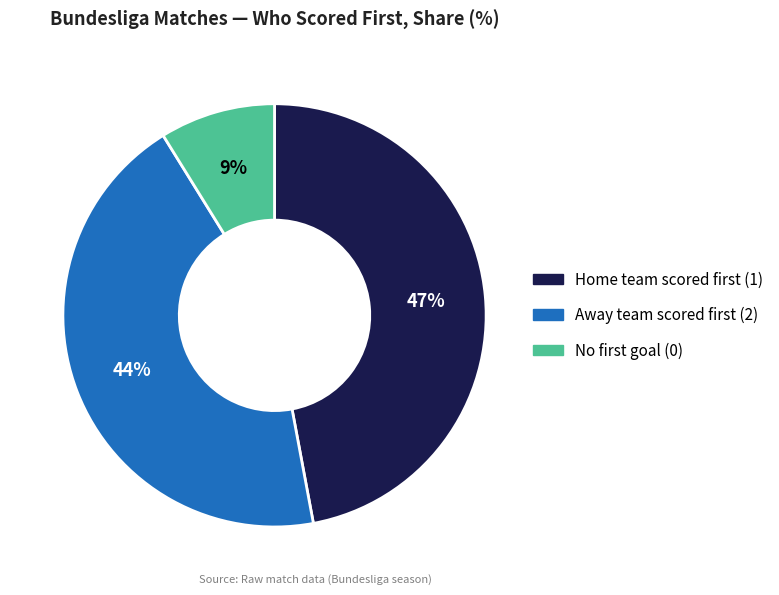

Which slice is the smallest?

No first goal (0)